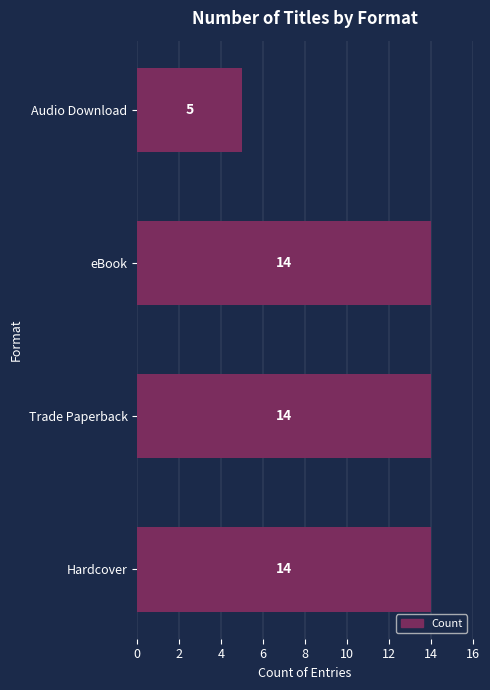

True or false: the data shows 20 at eBook.

False